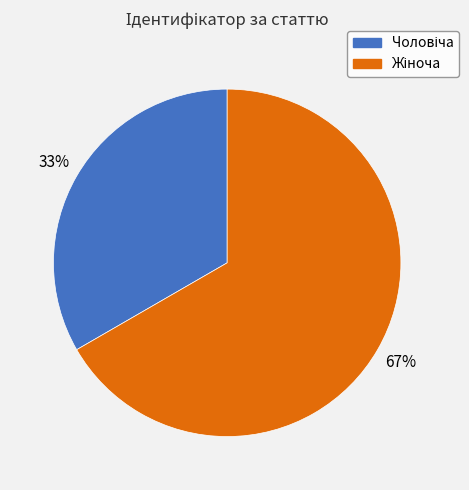

Is there any slice that represents more than half of the pie?

Yes